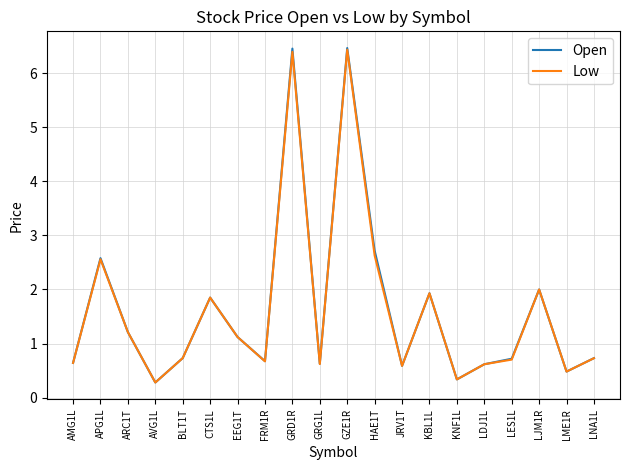

What is the difference between the maximum and second lowest values in the Low series?

6.1